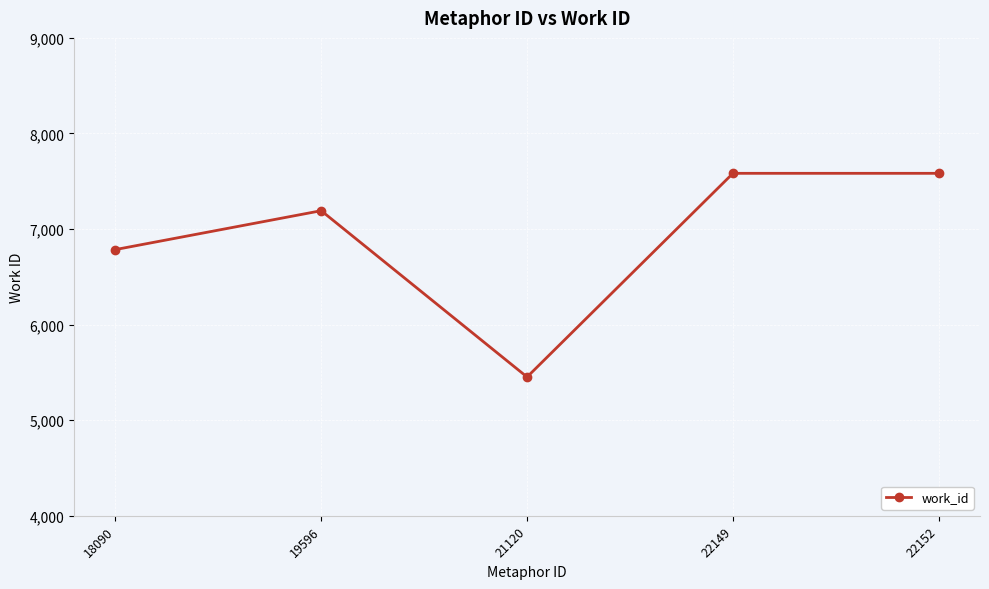

What is the average value?

6919